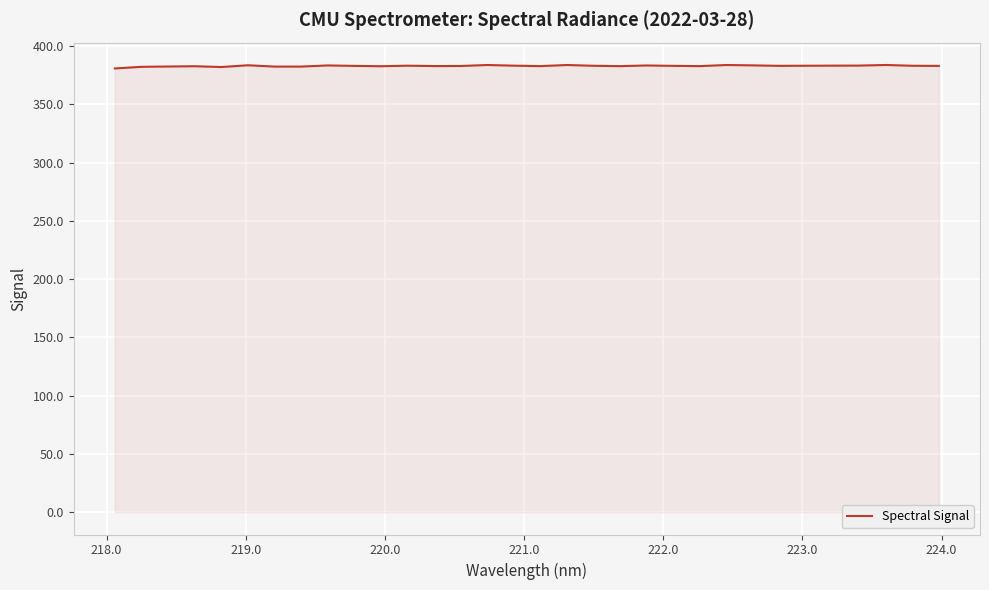

True or false: there are more than 2 points higher than both neighbors.

True